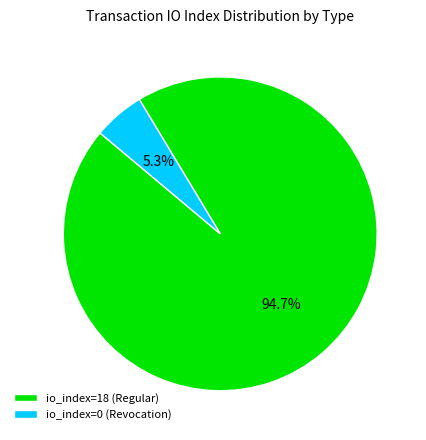

Which slice is the largest?

io_index=18 (Regular)